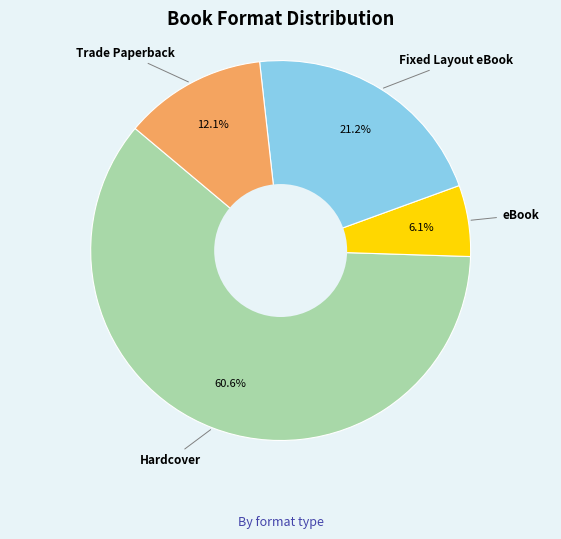

Which slice represents more than half of the pie?

Hardcover